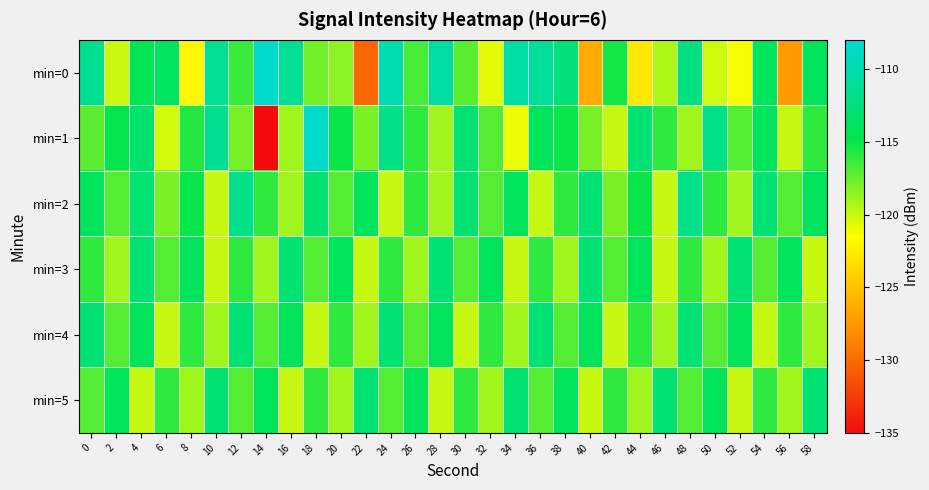

Reading left to right, what are all the values shown in this chart?

min=0: 0=-111.6	2=-120.1	4=-114.3	6=-113.8	8=-121.9	10=-111.3	12=-116.3	14=-108.7	16=-111.3	18=-117.8	20=-118.4	22=-130.1	24=-110.0	26=-116.7	28=-110.7	30=-117.1	32=-120.8	34=-110.5	36=-111.1	38=-112.5	40=-126.4	42=-115.2	44=-122.8	46=-119.4	48=-112.2	50=-120.2	52=-121.3	54=-114.0	56=-127.3	58=-114.1
min=1: 0=-117.2	2=-114.9	4=-113.1	6=-120.3	8=-115.7	10=-111.5	12=-117.9	14=-135.2	16=-119.0	18=-108.8	20=-115.0	22=-118.0	24=-112.0	26=-116.0	28=-119.0	30=-113.0	32=-117.0	34=-121.0	36=-114.0	38=-115.0	40=-118.0	42=-120.0	44=-113.0	46=-116.0	48=-119.0	50=-112.0	52=-117.0	54=-114.0	56=-120.0	58=-116.0
min=2: 0=-114.0	2=-117.0	4=-113.0	6=-118.0	8=-115.0	10=-120.0	12=-112.0	14=-116.0	16=-119.0	18=-113.0	20=-117.0	22=-114.0	24=-120.0	26=-116.0	28=-119.0	30=-113.0	32=-117.0	34=-114.0	36=-120.0	38=-116.0	40=-113.0	42=-118.0	44=-115.0	46=-120.0	48=-112.0	50=-116.0	52=-119.0	54=-113.0	56=-117.0	58=-114.0
min=3: 0=-116.0	2=-119.0	4=-113.0	6=-117.0	8=-114.0	10=-120.0	12=-116.0	14=-119.0	16=-113.0	18=-117.0	20=-114.0	22=-120.0	24=-116.0	26=-119.0	28=-113.0	30=-117.0	32=-114.0	34=-120.0	36=-116.0	38=-119.0	40=-113.0	42=-117.0	44=-114.0	46=-120.0	48=-116.0	50=-119.0	52=-113.0	54=-117.0	56=-114.0	58=-120.0
min=4: 0=-113.0	2=-117.0	4=-114.0	6=-120.0	8=-116.0	10=-119.0	12=-113.0	14=-117.0	16=-114.0	18=-120.0	20=-116.0	22=-119.0	24=-113.0	26=-117.0	28=-114.0	30=-120.0	32=-116.0	34=-119.0	36=-113.0	38=-117.0	40=-114.0	42=-120.0	44=-116.0	46=-119.0	48=-113.0	50=-117.0	52=-114.0	54=-120.0	56=-116.0	58=-119.0
min=5: 0=-117.0	2=-114.0	4=-120.0	6=-116.0	8=-119.0	10=-113.0	12=-117.0	14=-114.0	16=-120.0	18=-116.0	20=-119.0	22=-113.0	24=-117.0	26=-114.0	28=-120.0	30=-116.0	32=-119.0	34=-113.0	36=-117.0	38=-114.0	40=-120.0	42=-116.0	44=-119.0	46=-113.0	48=-117.0	50=-114.0	52=-120.0	54=-116.0	56=-119.0	58=-113.0